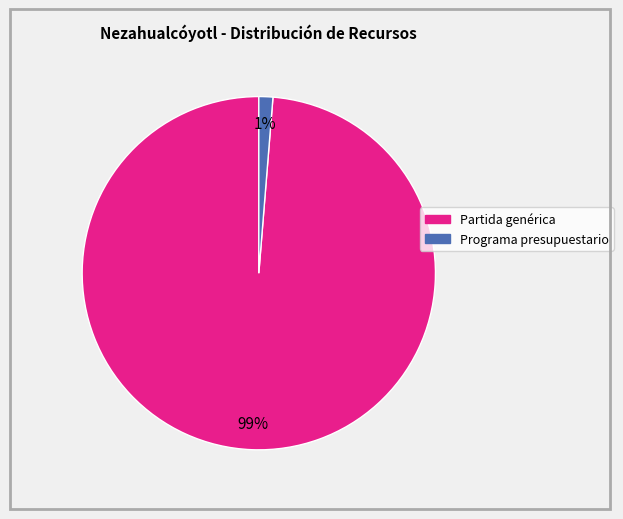

Count the number of slices in the pie.

2